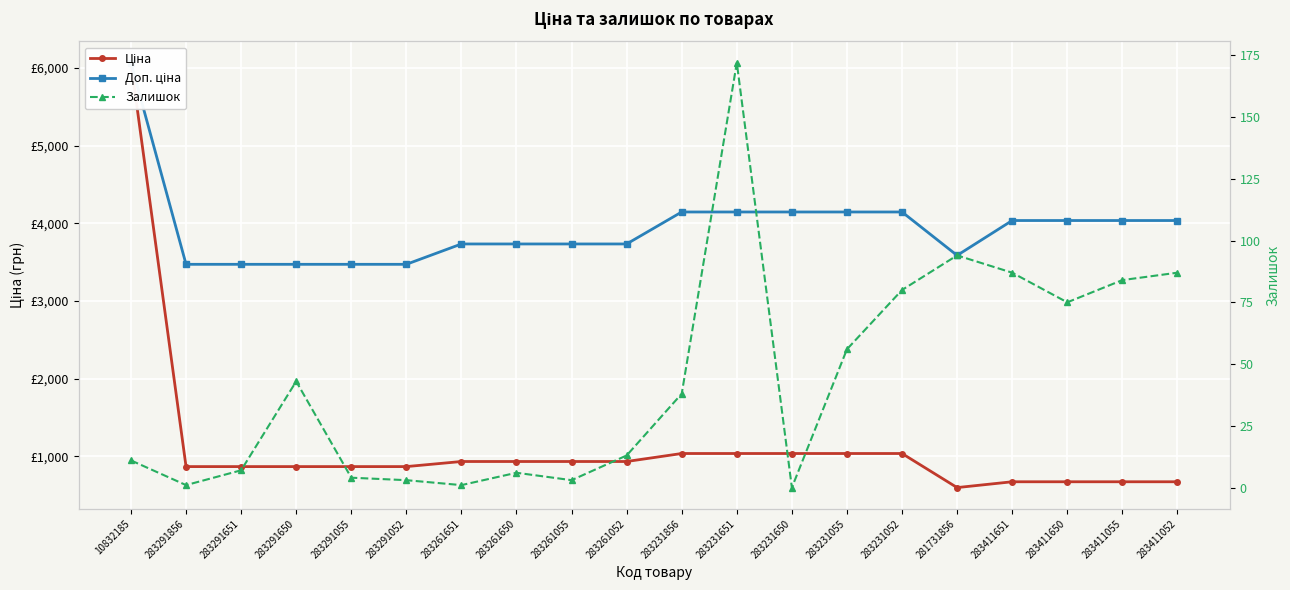

At which category is the sum across all series the highest?

10832185